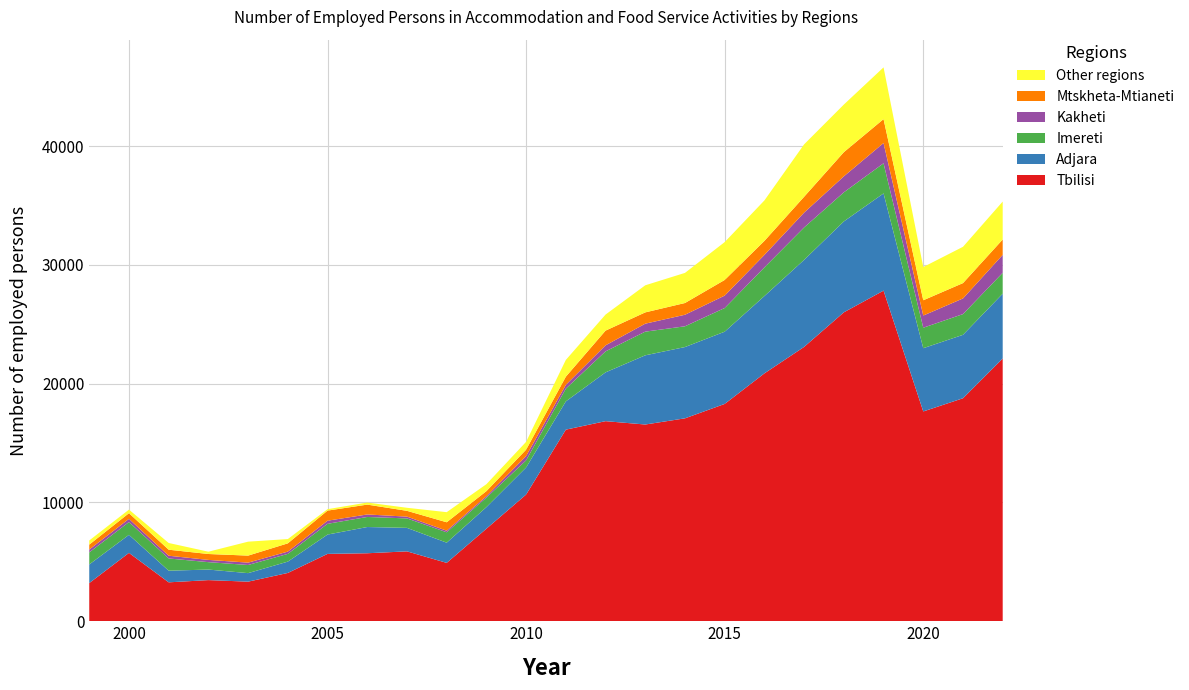

Reading left to right, transcribe all the data shown in this chart.

Tbilisi: 3213.0	5756.0	3277.0	3464.0	3334.0	4067.0	5672.0	5725.0	5884.0	4915.0	7792.0	10668.0	16132.0	16846.0	16564.0	17084.0	18297.0	20870.0	23100.0	26009.0	27836.0	17663.0	18775.0	22120.8
Adjara: 1569.0	1519.0	980.0	888.0	717.0	954.0	1626.0	2209.0	1978.0	1700.0	1816.0	2278.0	2379.0	4109.0	5826.0	6002.0	6082.0	6510.0	7327.0	7654.0	8185.0	5326.0	5340.0	5458.4
Imereti: 1014.0	1076.0	1029.0	624.0	686.0	651.0	906.0	847.0	796.0	877.0	803.0	599.0	1072.0	1768.0	1993.0	1748.0	1994.0	2414.0	2730.0	2451.0	2536.0	1725.0	1745.0	1757.0
Kakheti: 242.0	271.0	231.0	189.0	199.0	192.0	262.0	210.0	151.0	132.0	120.0	363.0	320.0	507.0	671.0	972.0	1045.0	1050.0	1249.0	1345.0	1706.0	1024.0	1318.0	1511.6
Mtskheta-Mtianeti: 414.0	476.0	507.0	497.0	591.0	695.0	850.0	829.0	488.0	710.0	424.0	539.0	687.0	1239.0	951.0	988.0	1318.0	1180.0	1334.0	2035.0	2014.0	1287.0	1292.0	1294.5
Other regions: 349.0	301.0	566.0	194.0	1174.0	361.0	121.0	173.0	257.0	850.0	585.0	659.0	1413.0	1352.0	2280.0	2536.0	3189.0	3407.0	4414.0	4009.0	4357.0	2798.0	3056.0	3193.6